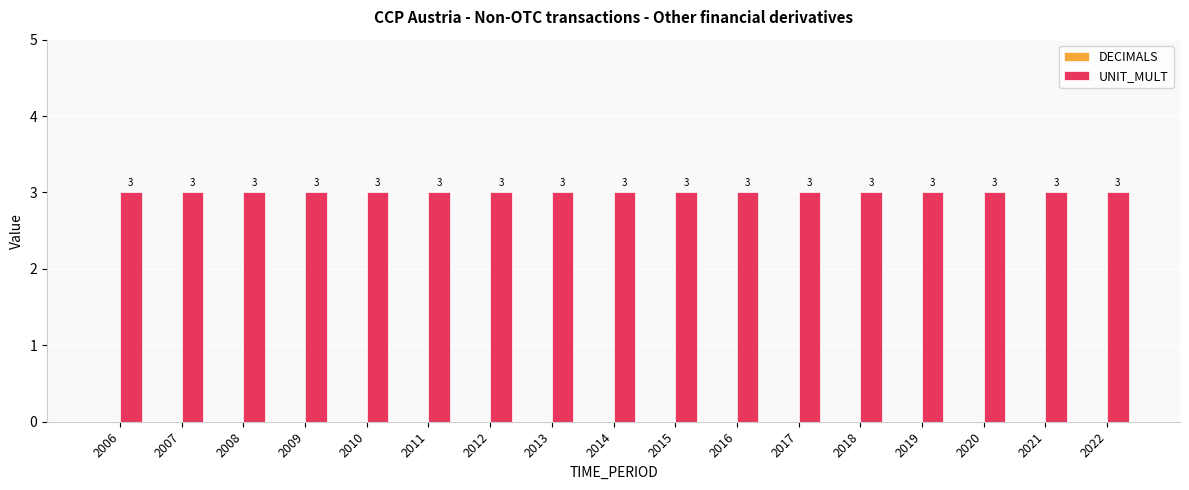

Reading right to left, transcribe all the data shown in this chart.

DECIMALS: 0	0	0	0	0	0	0	0	0	0	0	0	0	0	0	0	0
UNIT_MULT: 3	3	3	3	3	3	3	3	3	3	3	3	3	3	3	3	3